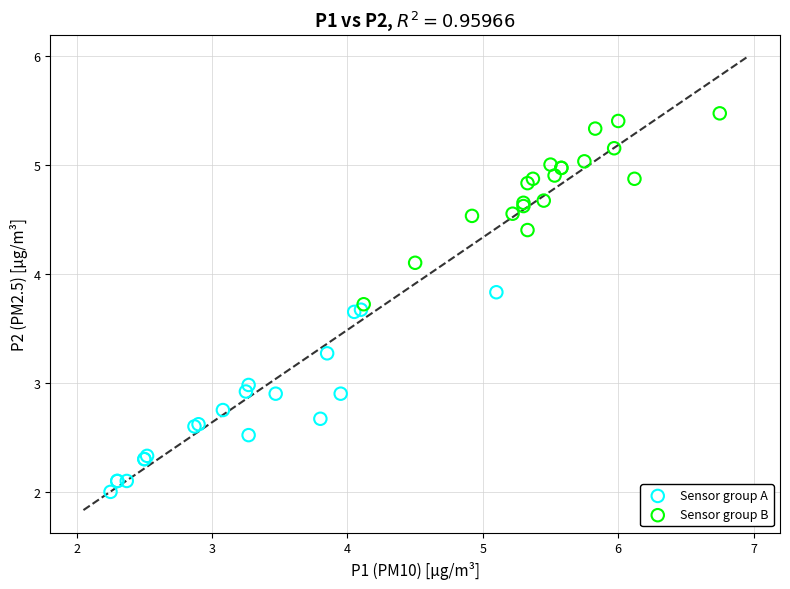

Which series reaches the minimum Y coordinate?

Sensor group A